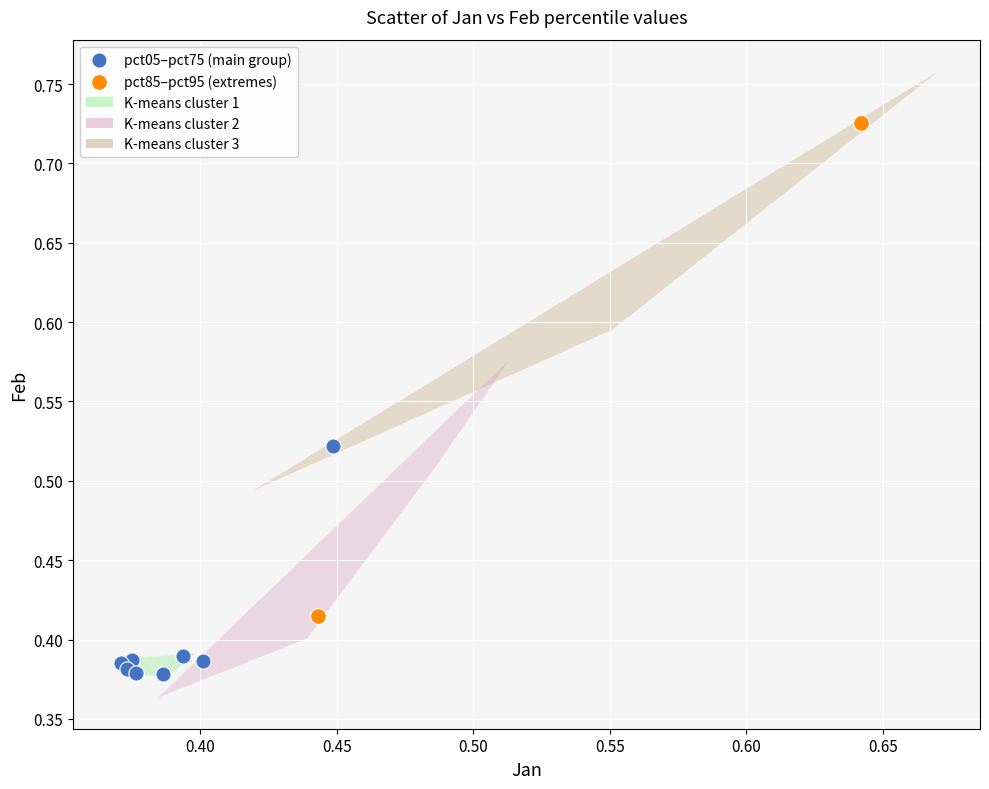

Which series reaches the maximum Y coordinate?

pct85–pct95 (extremes)